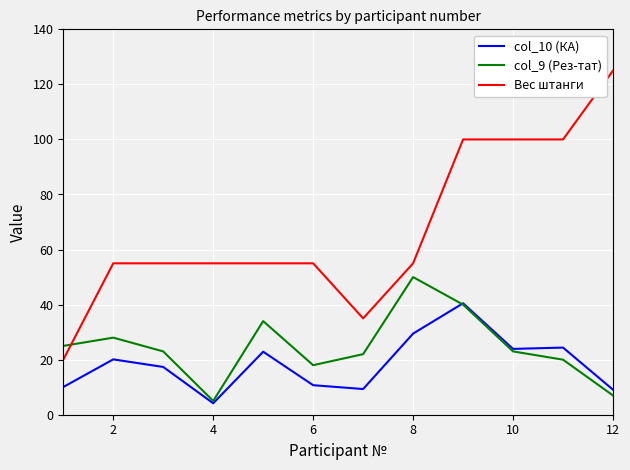

At how many categories does at least one series exceed 52?

10